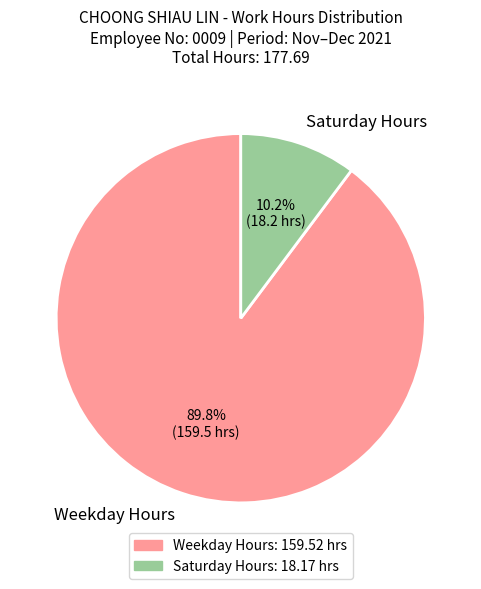

What is the total percentage of Saturday Hours and Weekday Hours?

100.0%